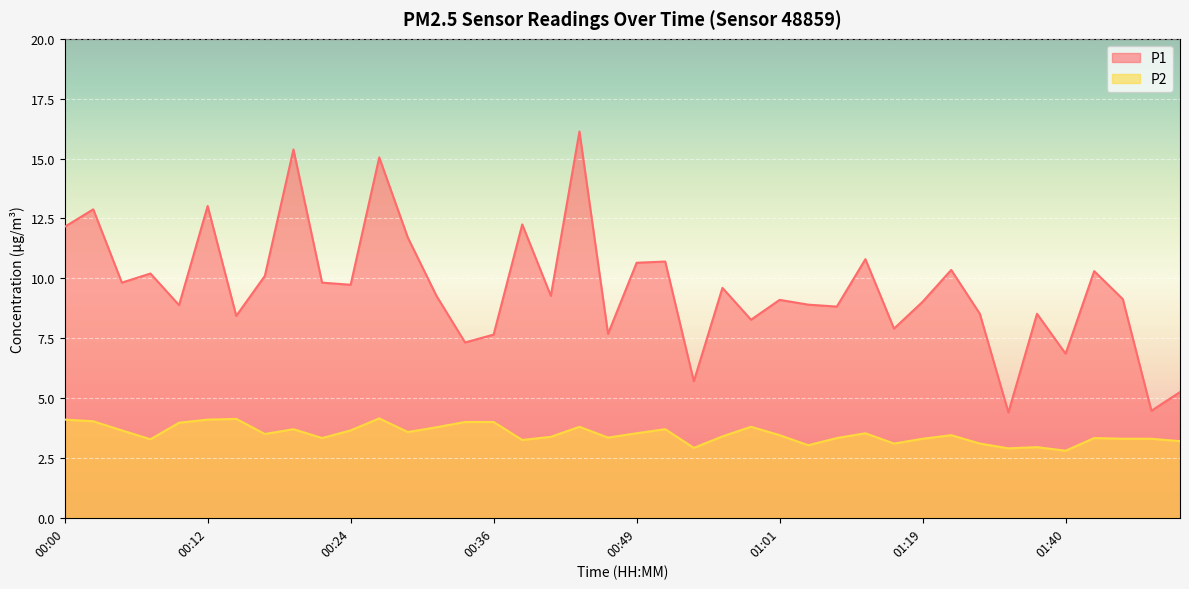

At 00:51, list the series in order from largest to smallest.

P1, P2